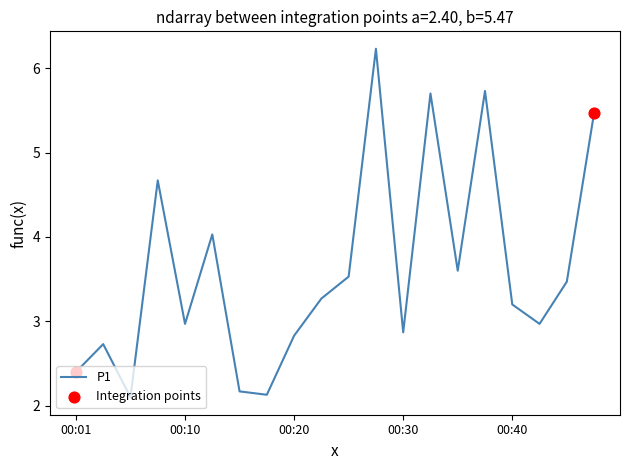

What is the difference between the maximum and minimum values?

4.1